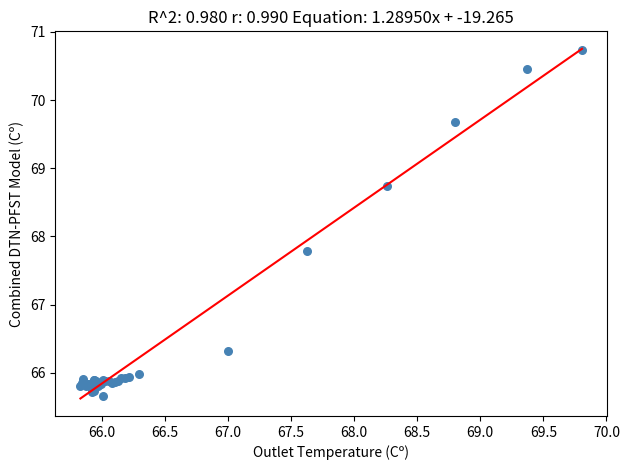

What Y value in the scatter plot is closest to 68?

67.8